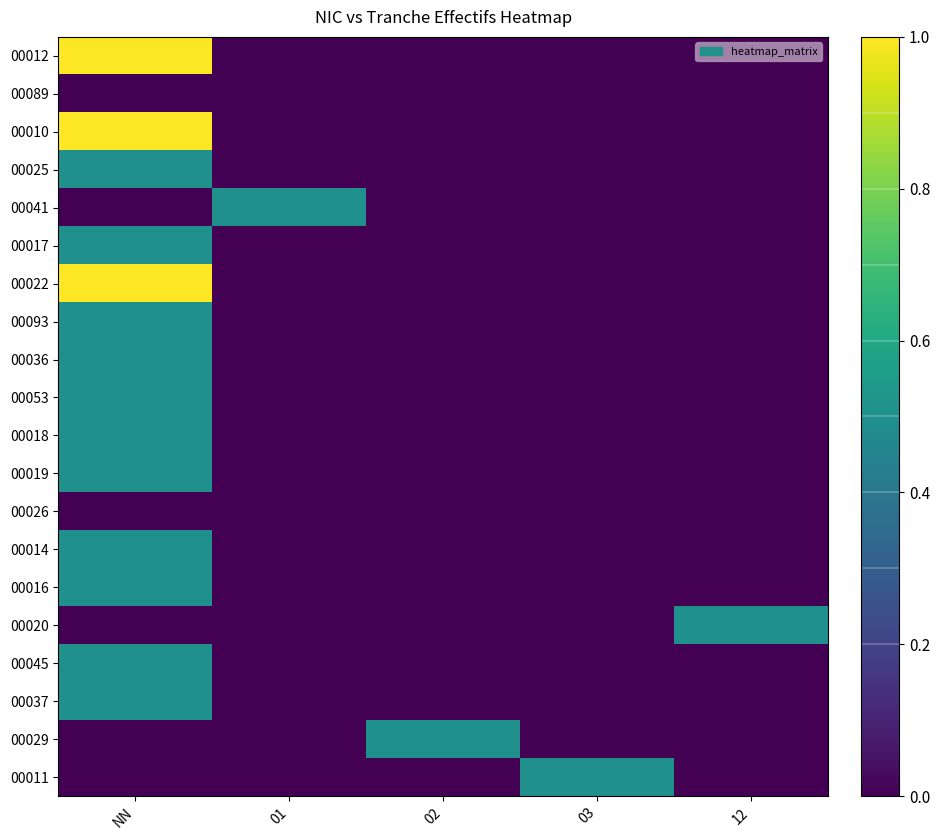

At which category is the sum across all series the highest?

NN